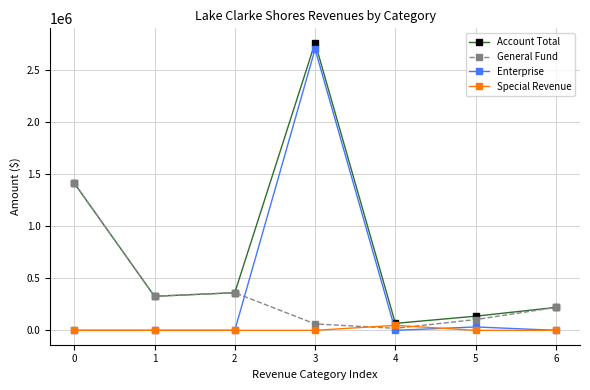

At which category is the sum across all series the highest?

3